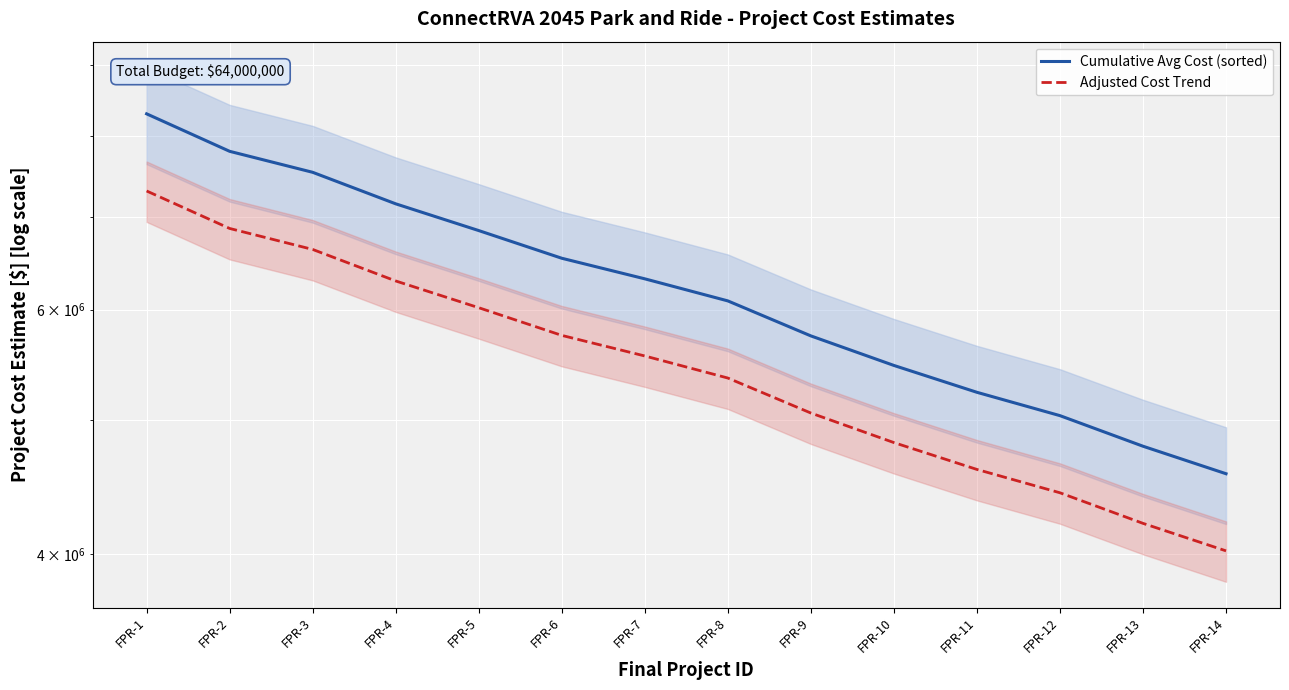

List the labels in order of Cumulative Avg Cost (sorted) value, largest first.

FPR-1, FPR-2, FPR-3, FPR-4, FPR-5, FPR-6, FPR-7, FPR-8, FPR-9, FPR-10, FPR-11, FPR-12, FPR-13, FPR-14